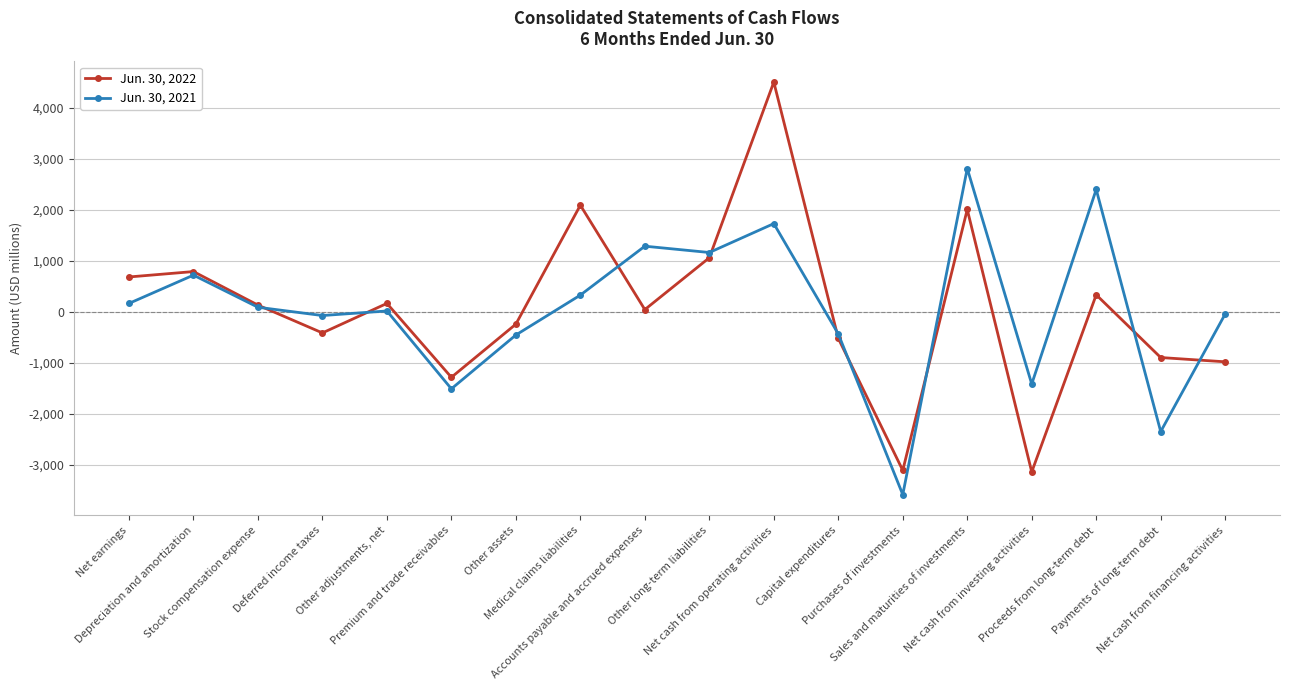

What position from the right is Net cash from investing activities?

4